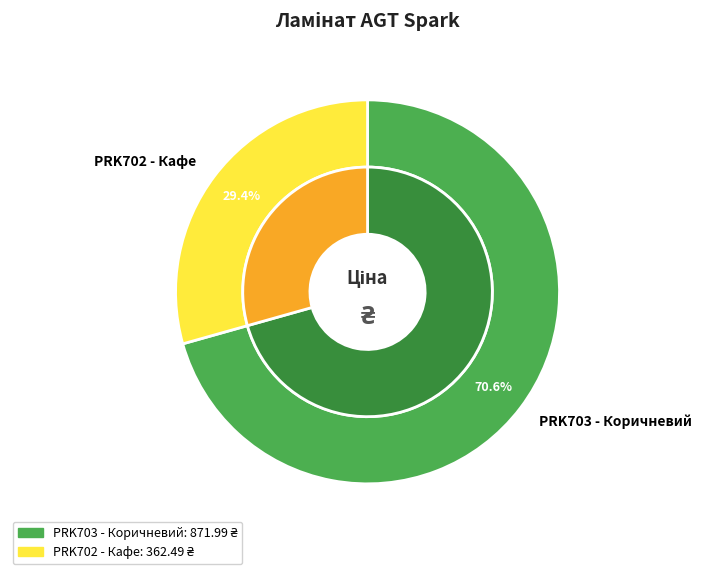

What is the smallest slice in the pie chart?

Ламінат AGT Spark PRK702 - Кафе